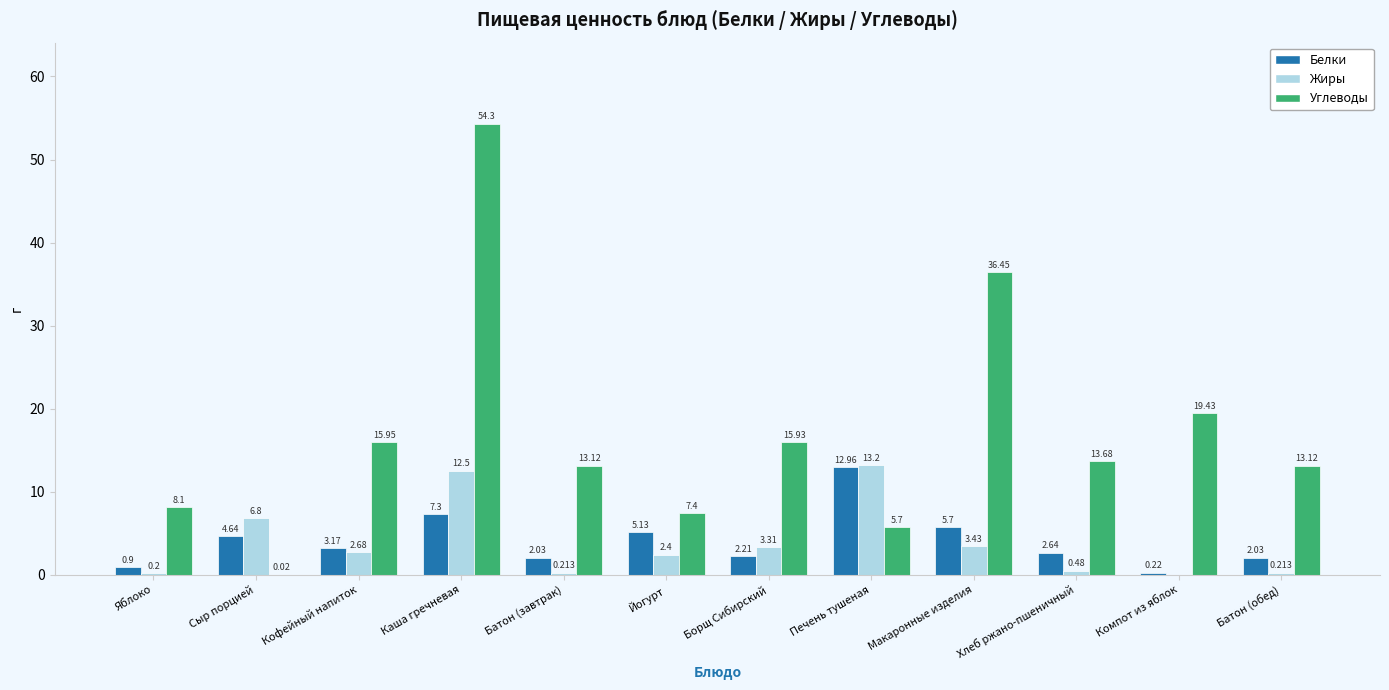

Which label corresponds to the largest value in the chart?

Каша гречневая